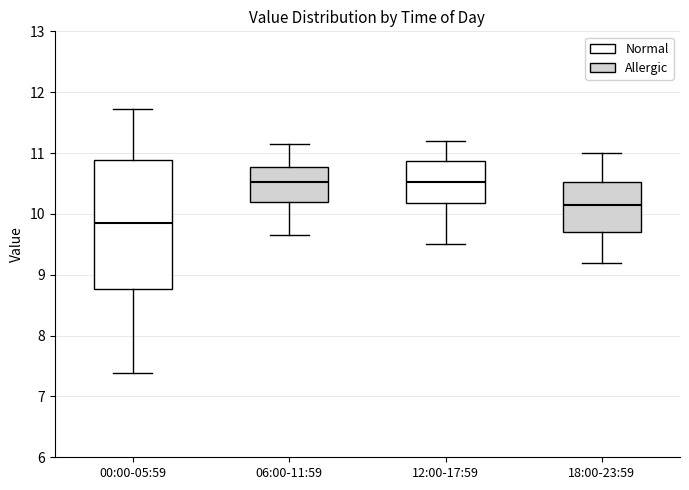

Comparing the boxes themselves (not the whiskers), which one is the tallest?

00:00-05:59